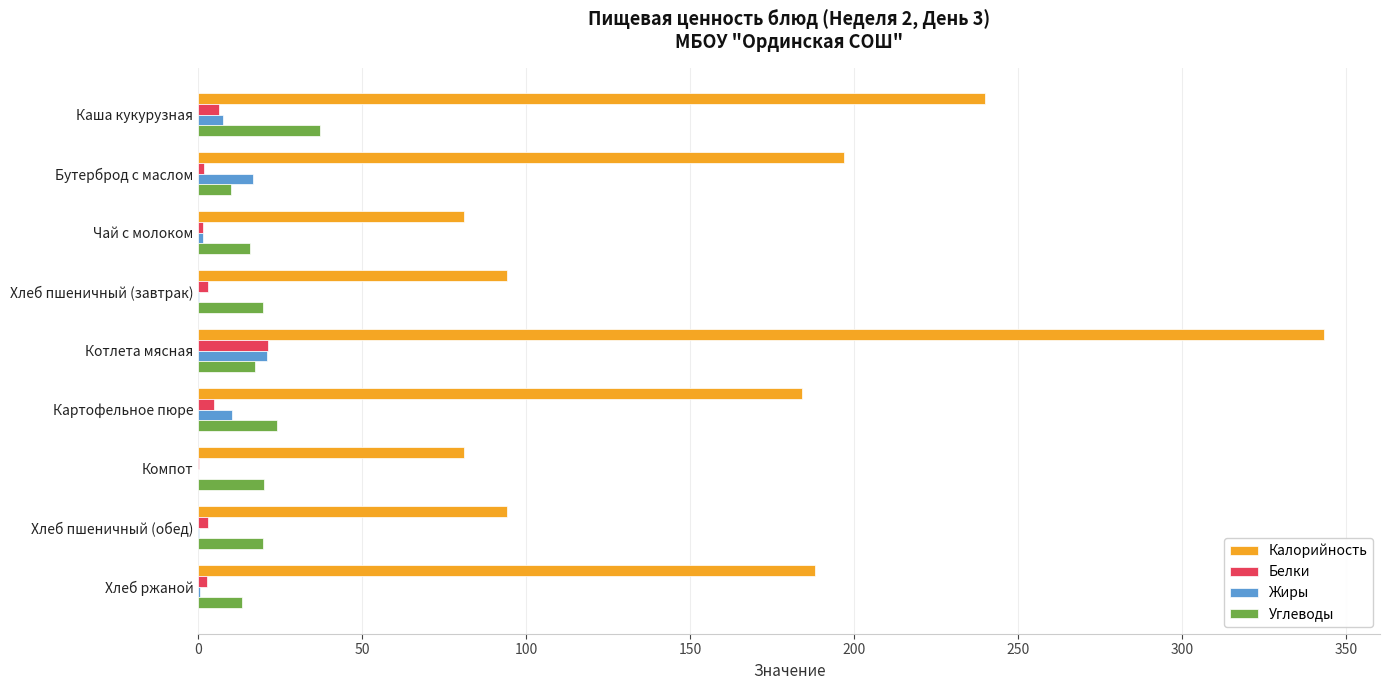

How many values in the Углеводы series exceed 19?

5